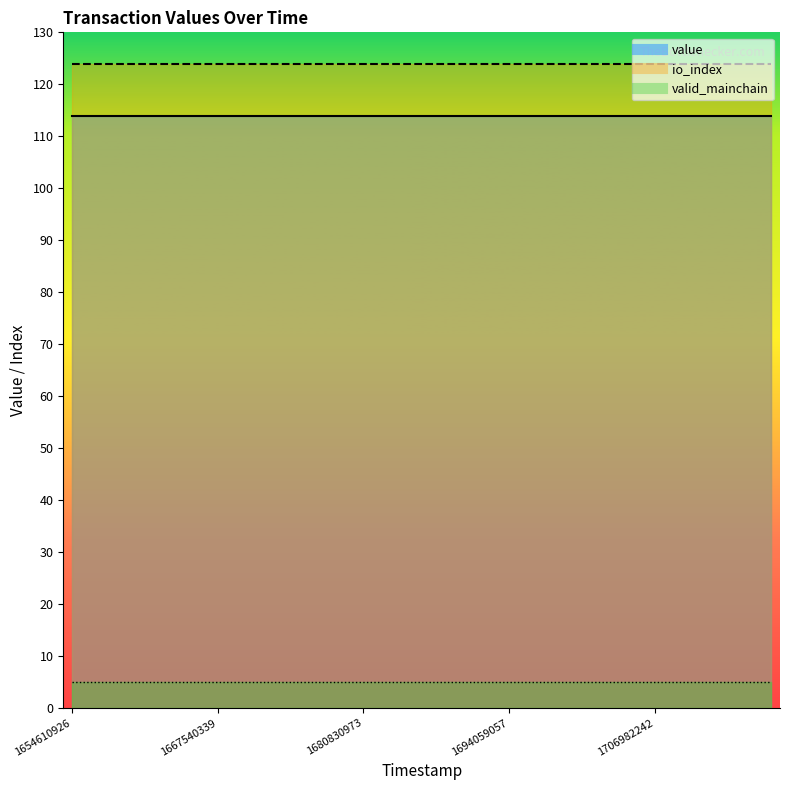

What is the difference between the highest and lowest values at 1706982242?

119.0